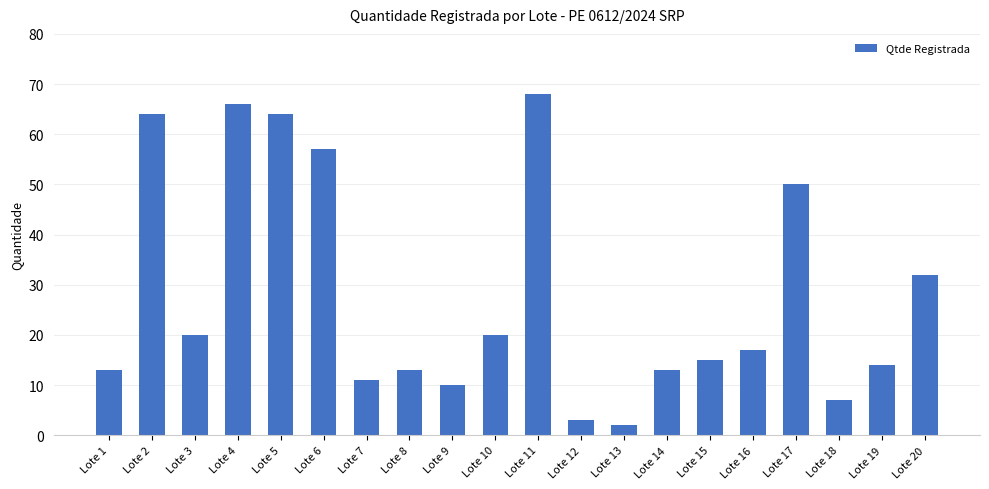

Reading left to right, what are all the values shown in this chart?

Lote 1=13	Lote 2=64	Lote 3=20	Lote 4=66	Lote 5=64	Lote 6=57	Lote 7=11	Lote 8=13	Lote 9=10	Lote 10=20	Lote 11=68	Lote 12=3	Lote 13=2	Lote 14=13	Lote 15=15	Lote 16=17	Lote 17=50	Lote 18=7	Lote 19=14	Lote 20=32